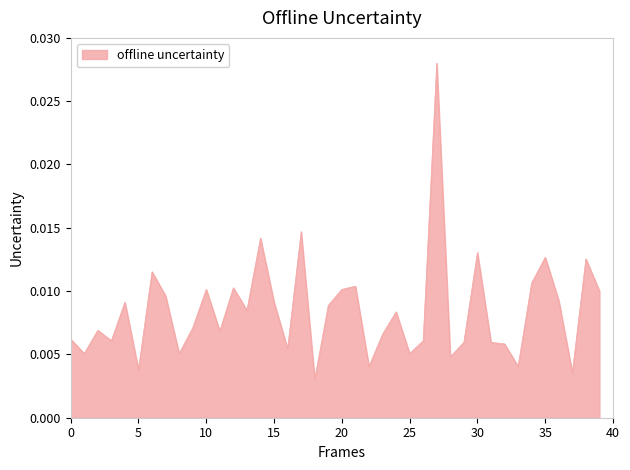

How many series are shown in this chart?

1